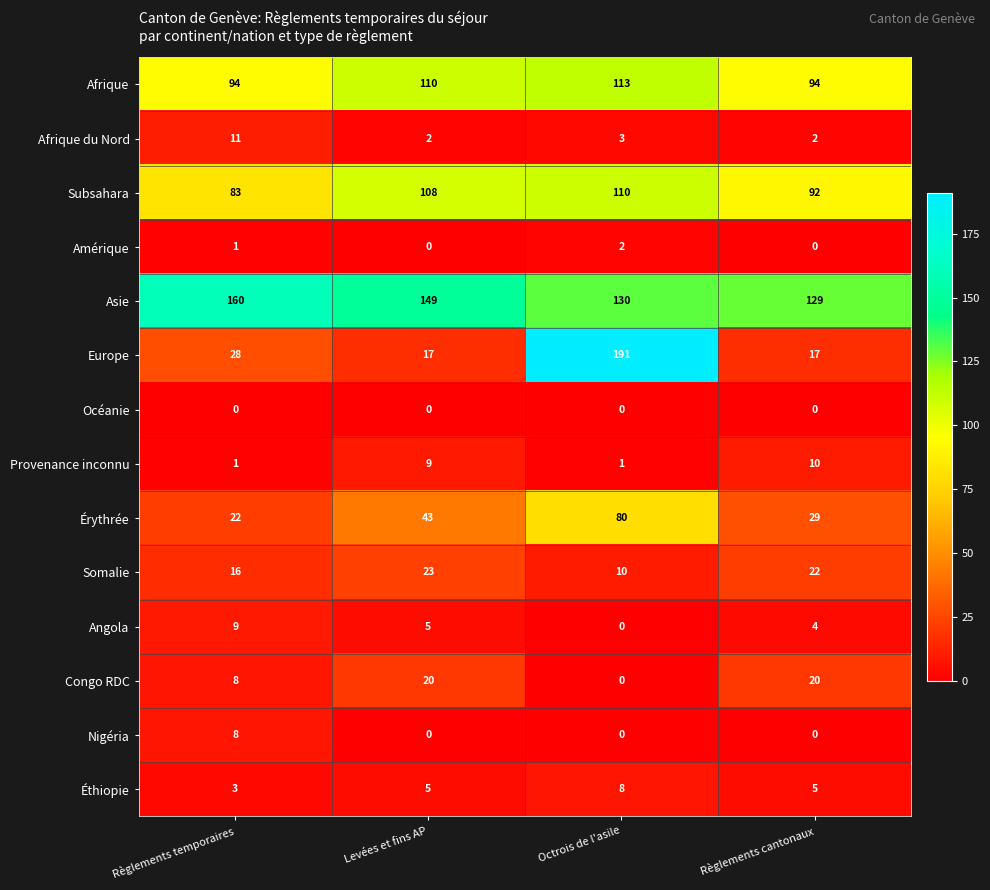

What is the sum of all Subsahara values?

393